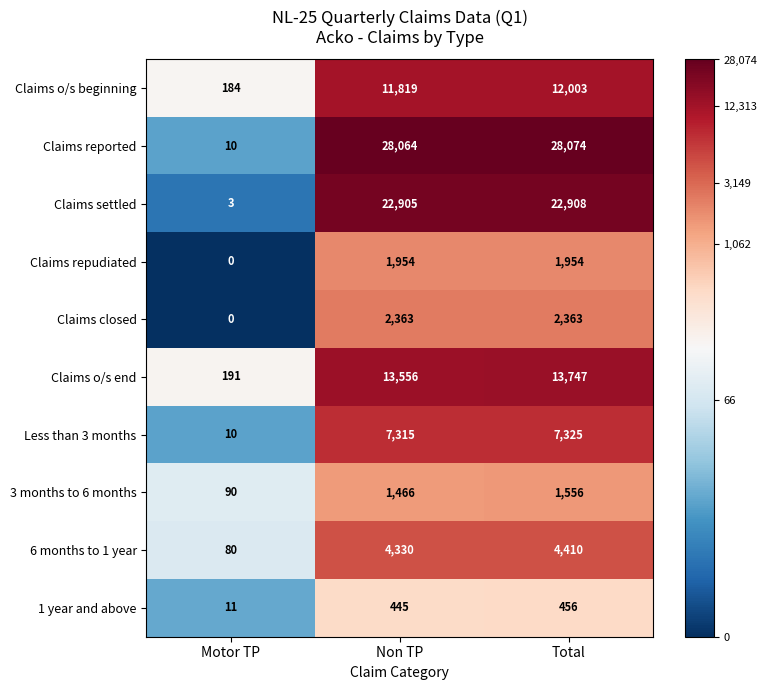

Which series has the widest spread of values?

Claims reported